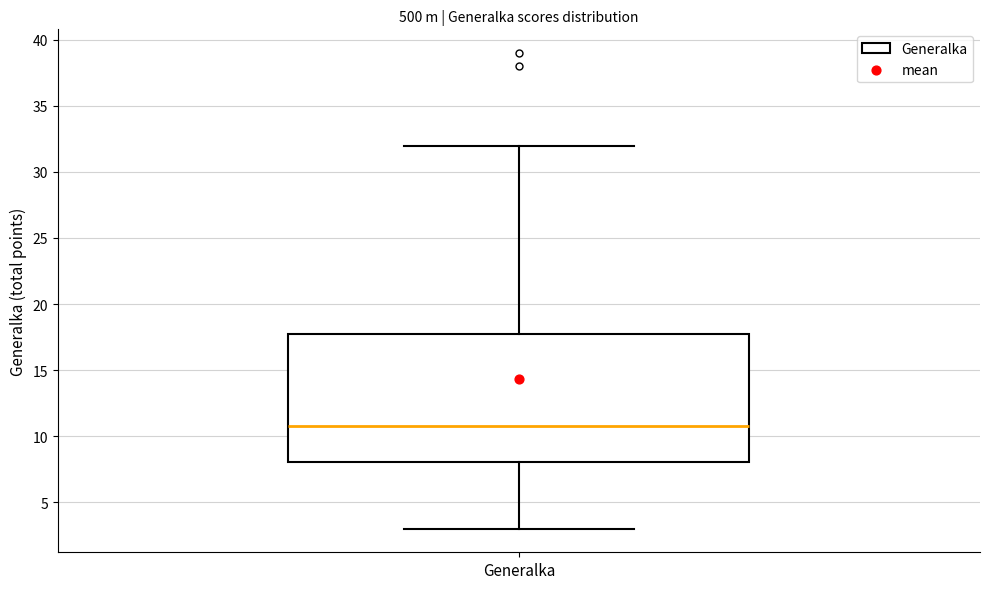

Transcribe this box plot: give where the median line is, the range the box spans, and where the two whiskers end, as read against the y-axis. The values are not printed on the chart, so give them approximately, as read against the axis.

median 11, box 8 to 18, whiskers 3 to 32